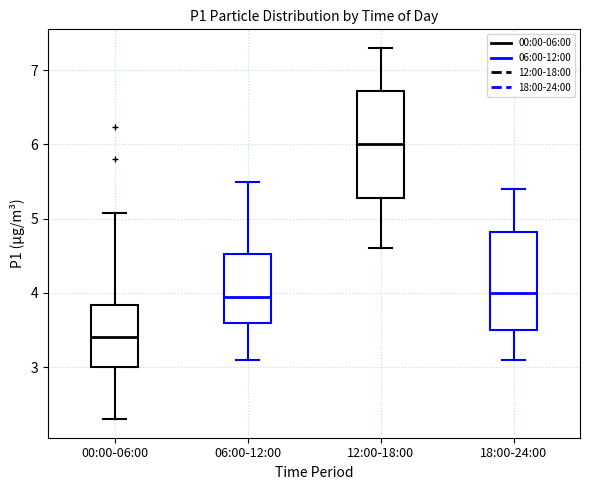

Reading left to right, read every box against the y-axis: the position of its median line, the range the box covers, and the ends of its whiskers. The values are not printed on the chart, so give them approximately, as read against the axis.

00:00-06:00: median 3.4, box 3.0 to 3.8, whiskers 2.3 to 5.1
06:00-12:00: median 4.0, box 3.6 to 4.5, whiskers 3.1 to 5.5
12:00-18:00: median 6.0, box 5.3 to 6.7, whiskers 4.6 to 7.3
18:00-24:00: median 4.0, box 3.5 to 4.8, whiskers 3.1 to 5.4